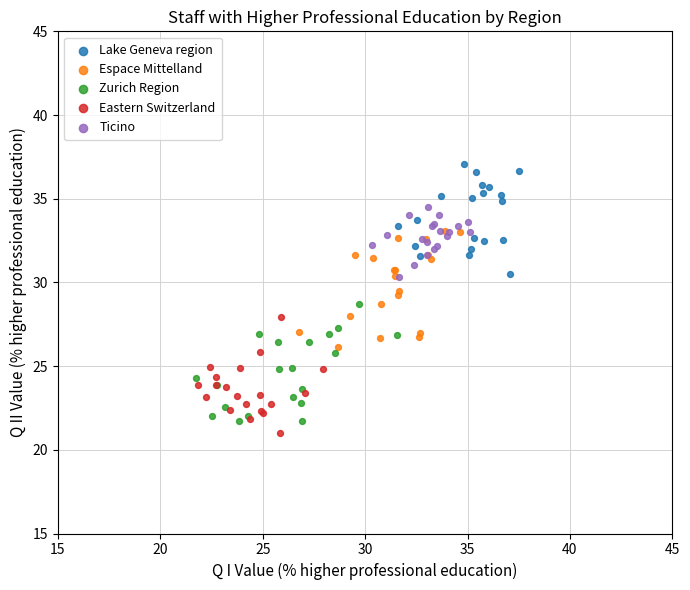

What are all the series names shown in the legend?

Lake Geneva region, Espace Mittelland, Zurich Region, Eastern Switzerland, Ticino